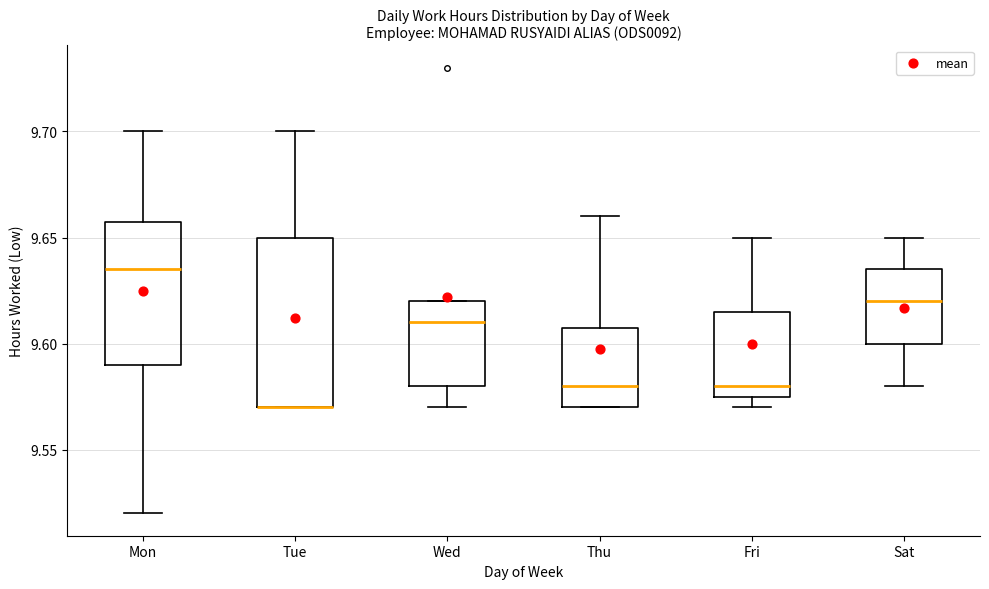

Where is the lower edge of the box for Thu on the y-axis? The values are not printed on the chart, so give them approximately, as read against the axis.

9.570